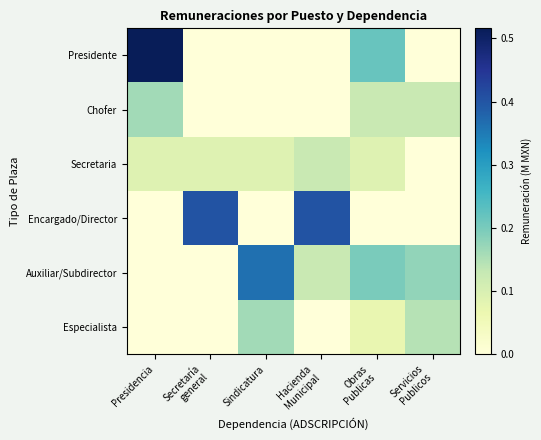

Between Secretaría
general and Sindicatura, which is larger?

Secretaría
general